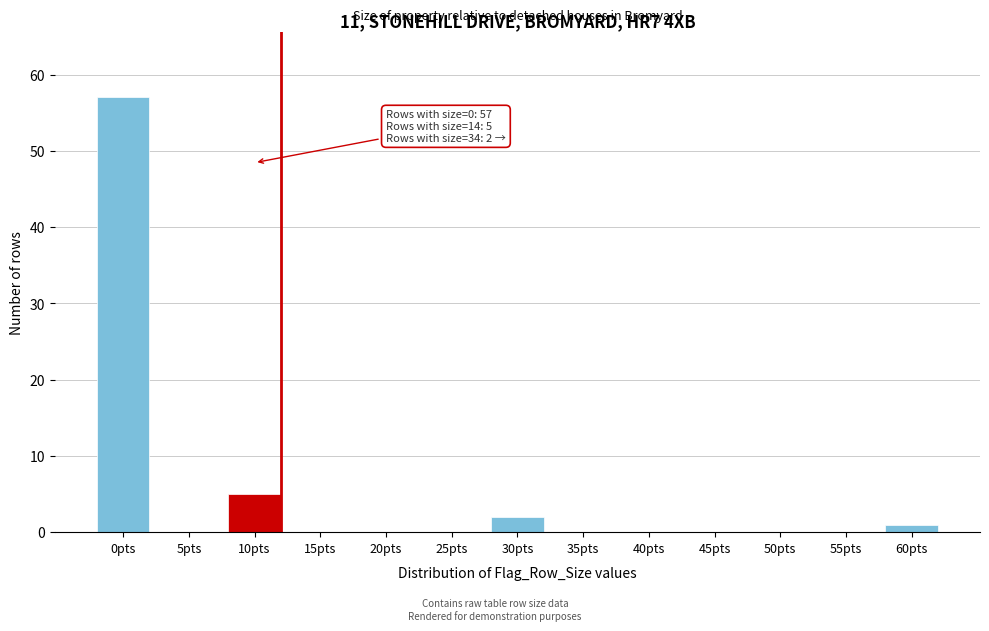

Reading left to right, transcribe all the data shown in this chart.

0pts=57	5pts=0	10pts=5	15pts=0	20pts=0	25pts=0	30pts=2	35pts=0	40pts=0	45pts=0	50pts=0	55pts=0	60pts=1